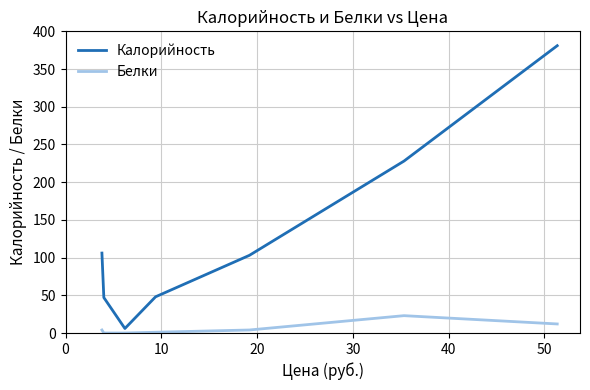

Rank the series by their maximum value, from highest to lowest.

Калорийность, Белки